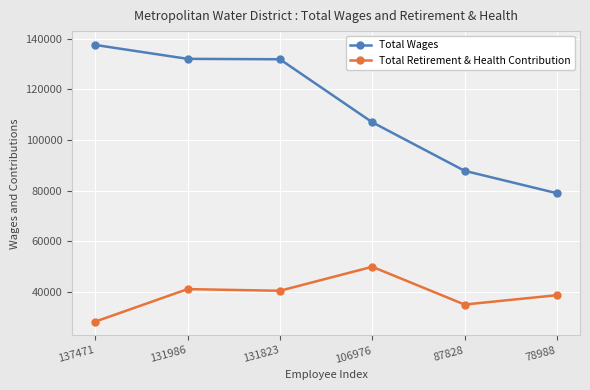

Is the value of Total Wages at 106976 greater than the value of Total Retirement & Health Contribution at 87828?

Yes